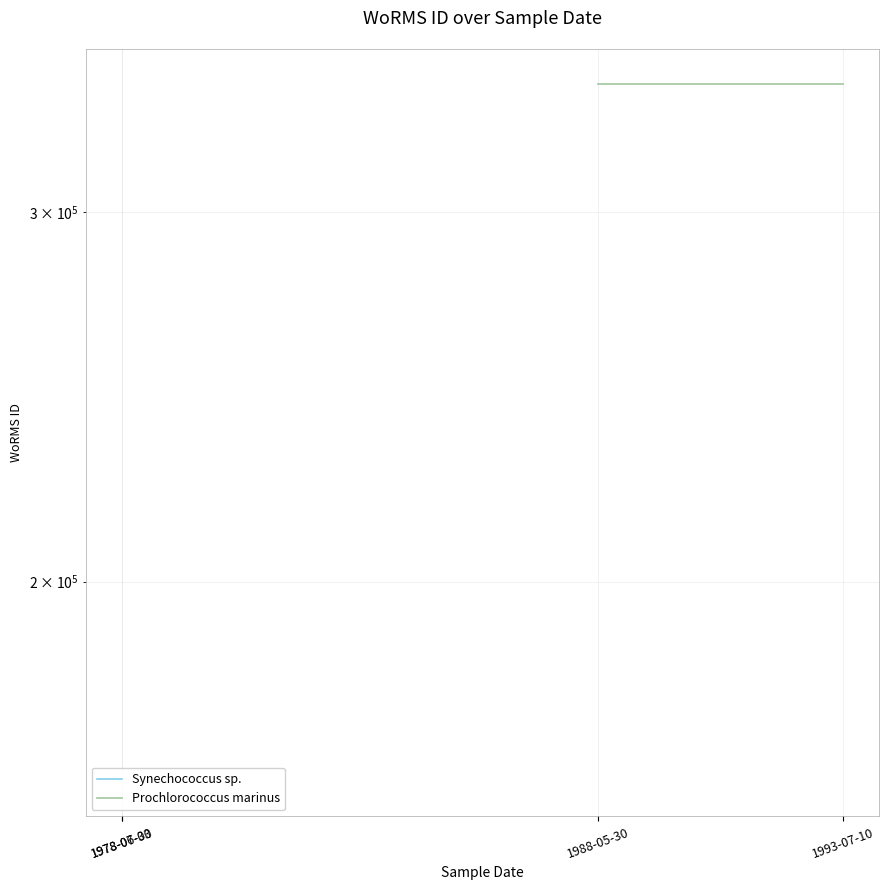

True or false: Prochlorococcus marinus has a value of 500201 at 1993-07-10.

False